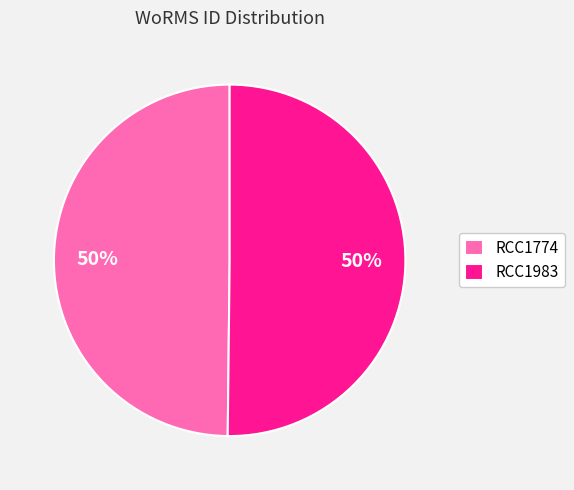

Is it true that RCC1983 is 50% of the pie?

True